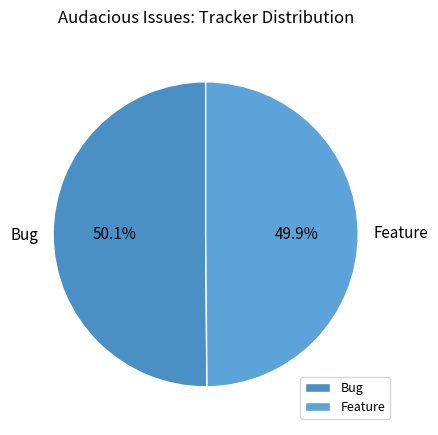

Does any single category account for the majority?

Yes